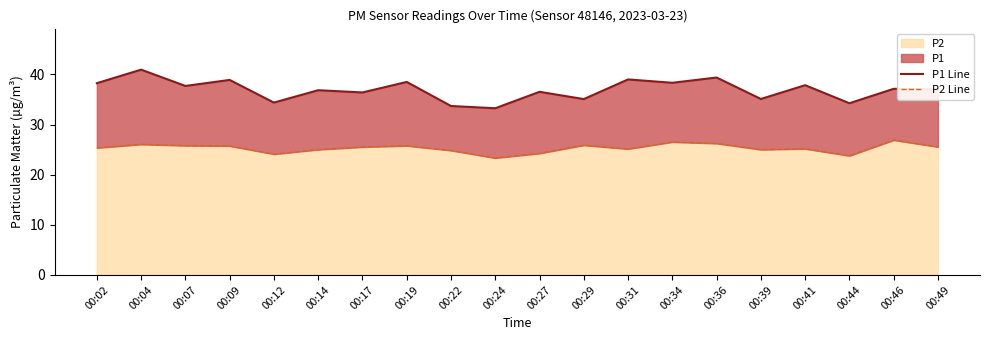

Where is the first local maximum for P1 Line?

00:04